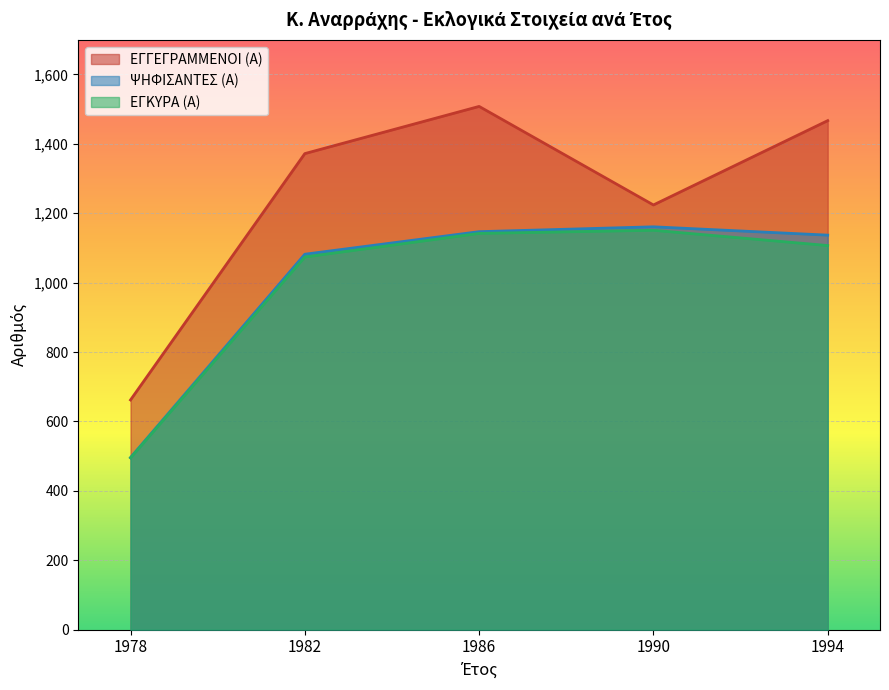

What is the value of the ΨΗΦΙΣΑΝΤΕΣ (Α) point at the 4th from the left?

1161